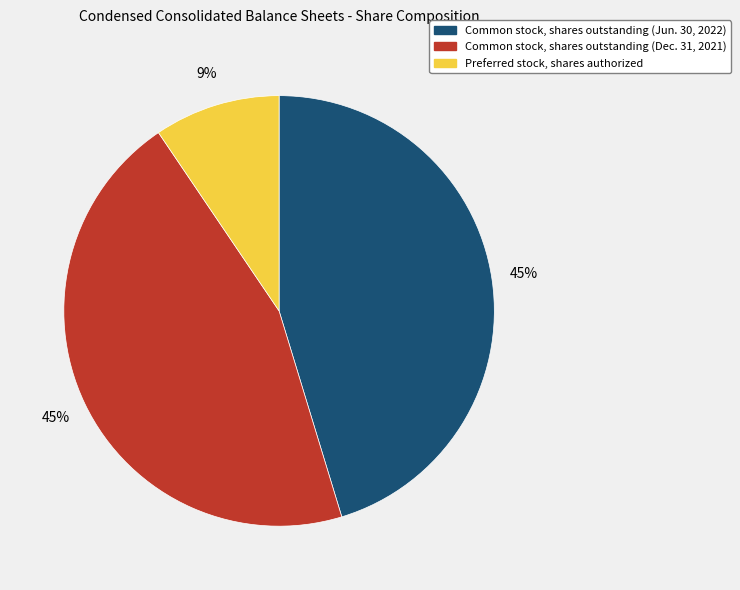

How many segments does this pie chart have?

3